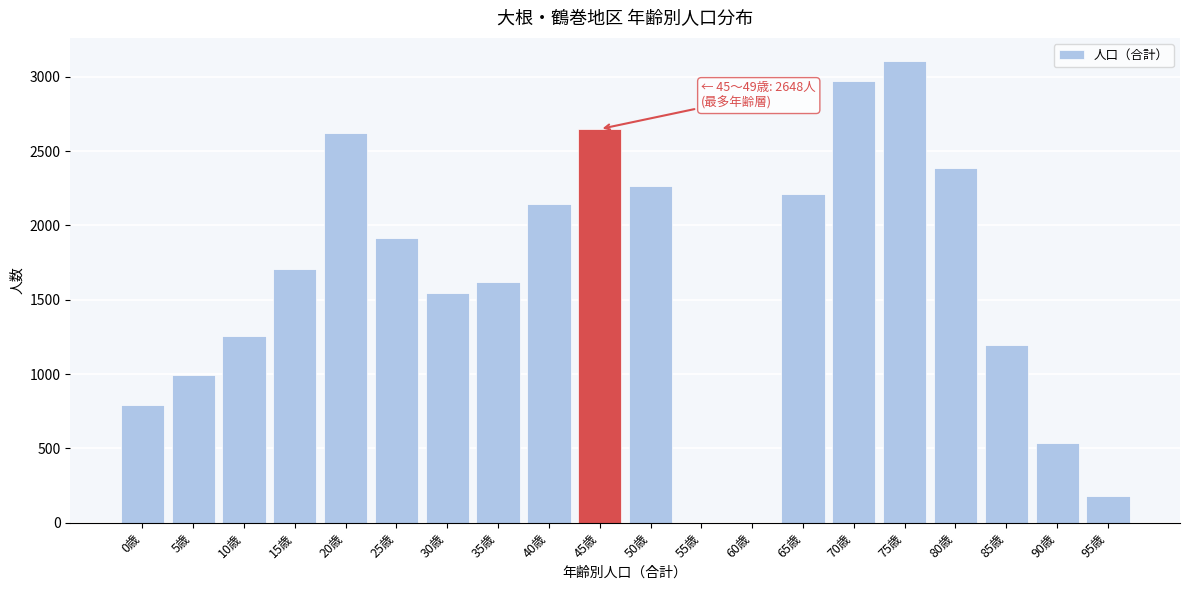

Reading left to right, transcribe all the data shown in this chart.

0歳=790	5歳=994	10歳=1257	15歳=1707	20歳=2623	25歳=1916	30歳=1544	35歳=1618	40歳=2143	45歳=2648	50歳=2267	55歳=0	60歳=0	65歳=2209	70歳=2974	75歳=3106	80歳=2384	85歳=1193	90歳=538	95歳=180